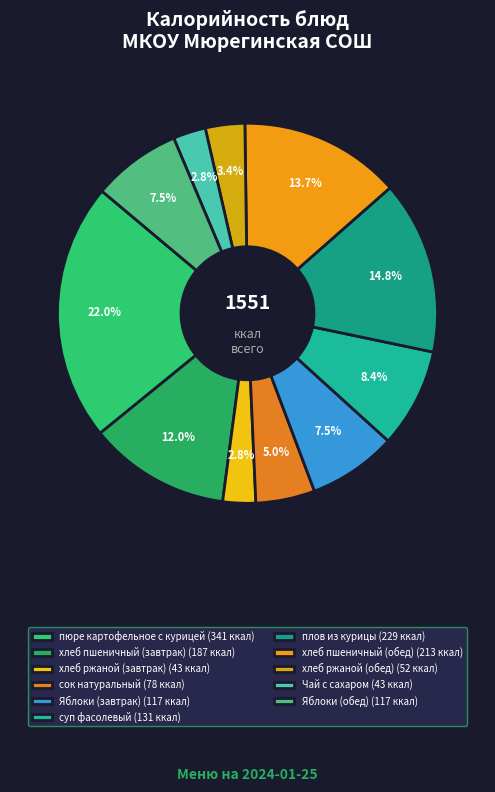

Does хлеб ржаной (завтрак) account for over 50% of the chart?

No